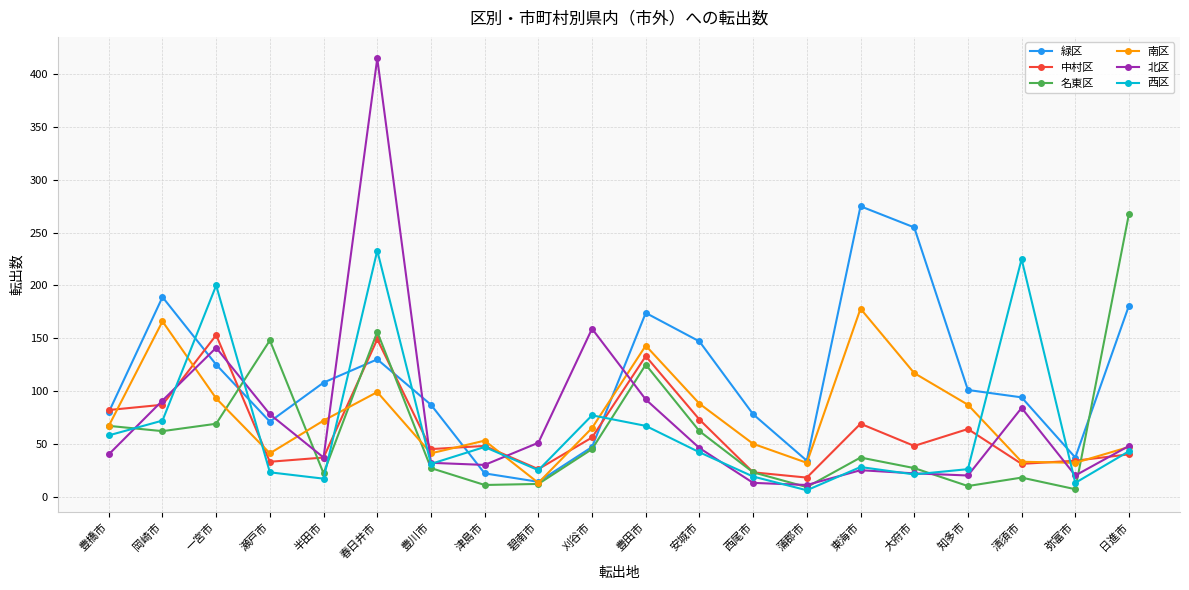

True or false: 西区 has a value of 13 at 弥富市.

True